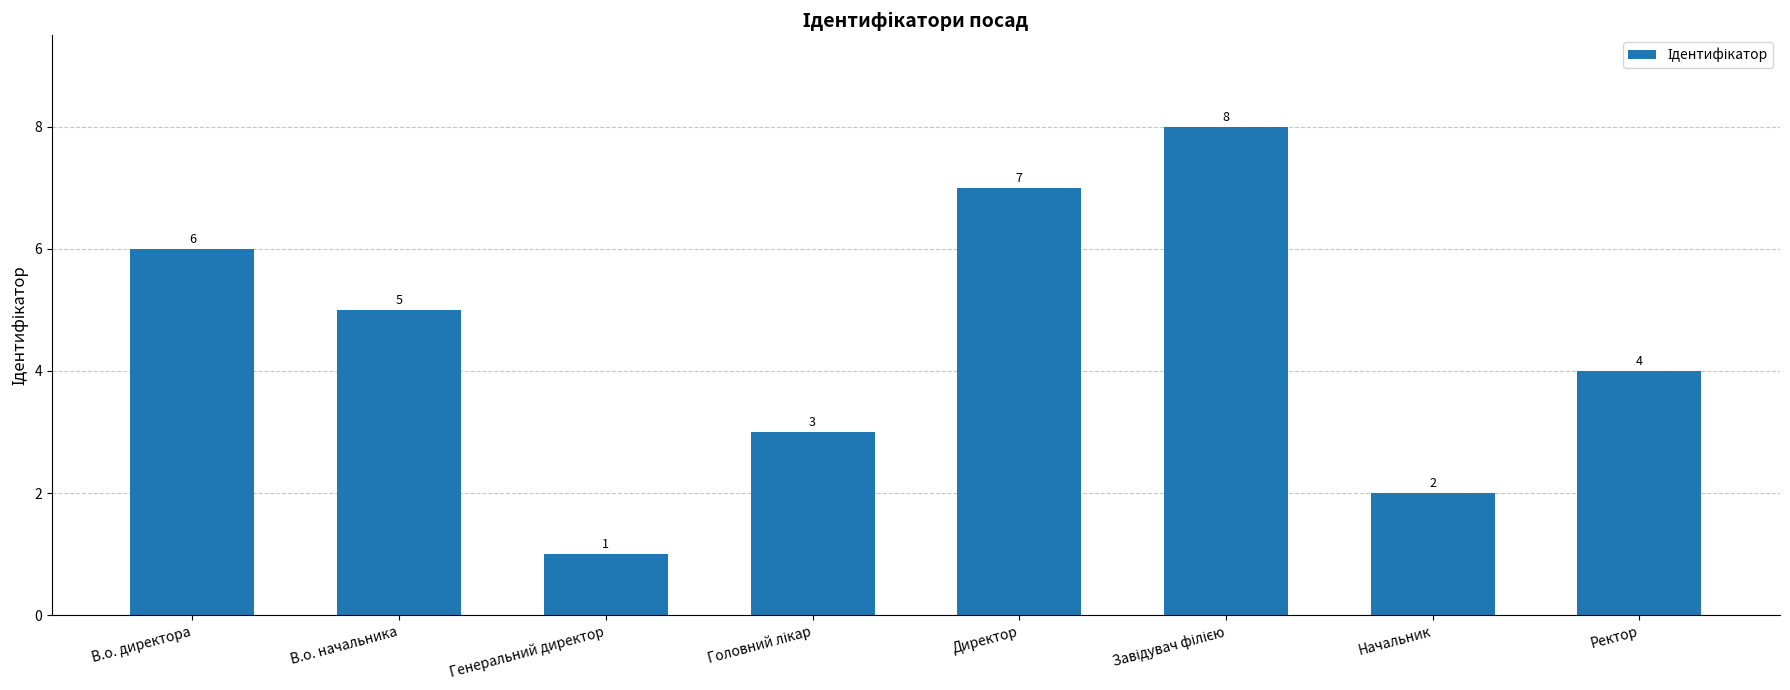

Which label corresponds to the smallest value in the chart?

Генеральний директор